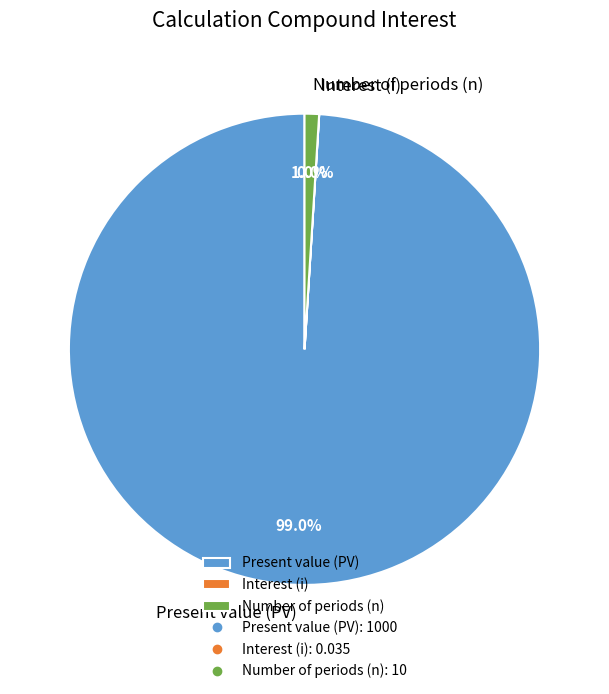

To the nearest percent, what is the average slice percentage?

33%